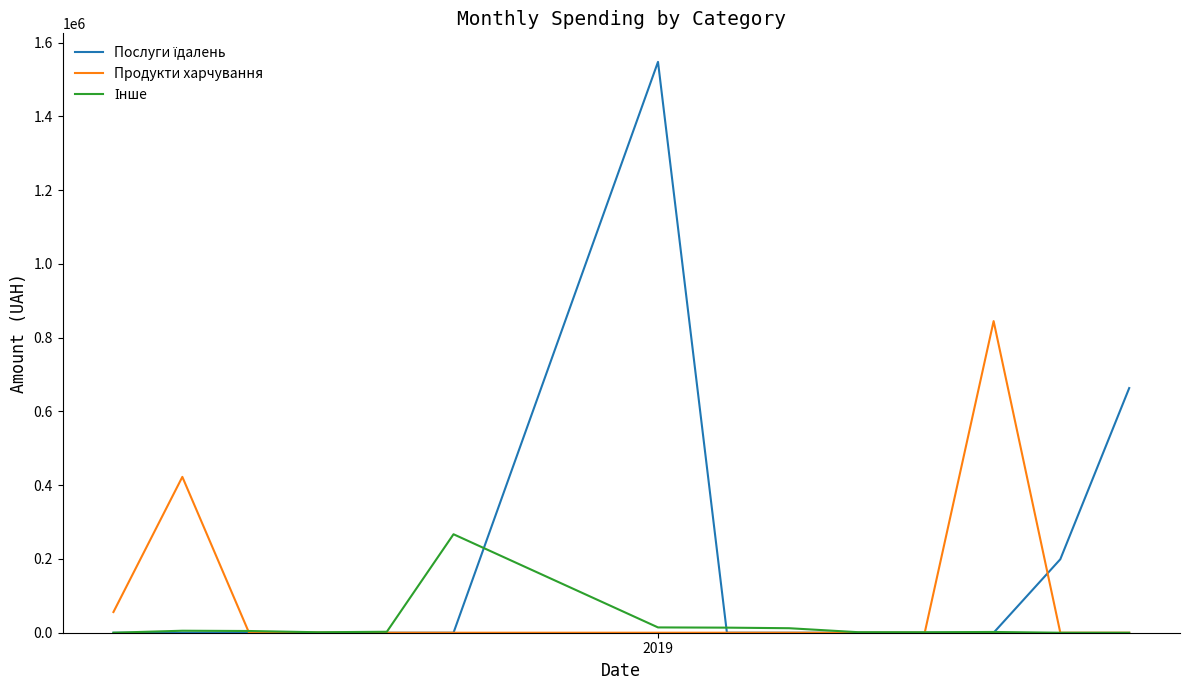

What is the maximum value for Продукти харчування?

844968.9